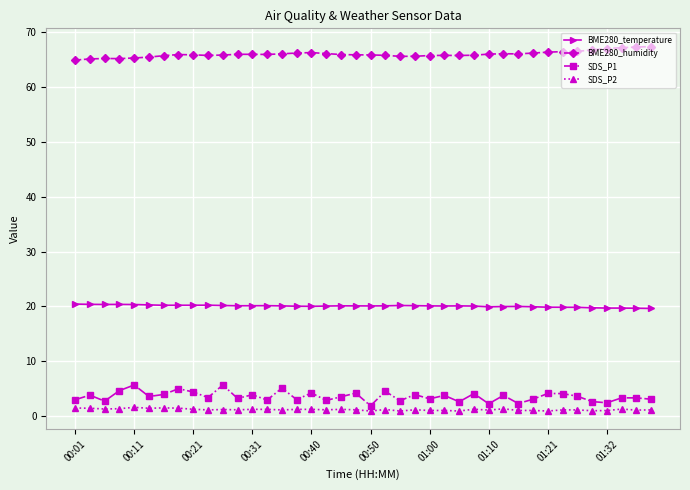

How many lines are shown in the chart?

4